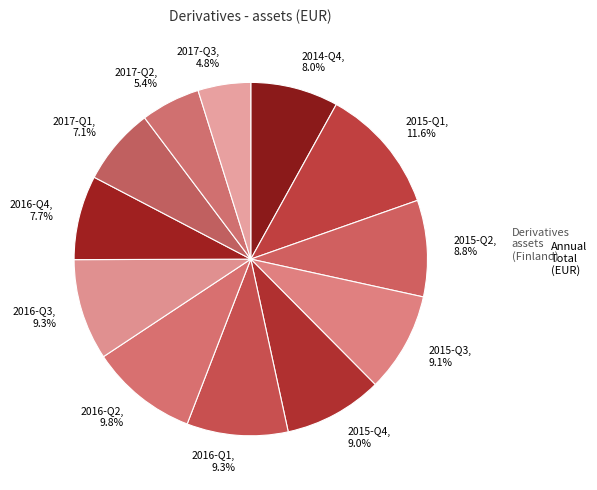

What percentage is the 2016-Q4 slice, to the nearest percent?

8%